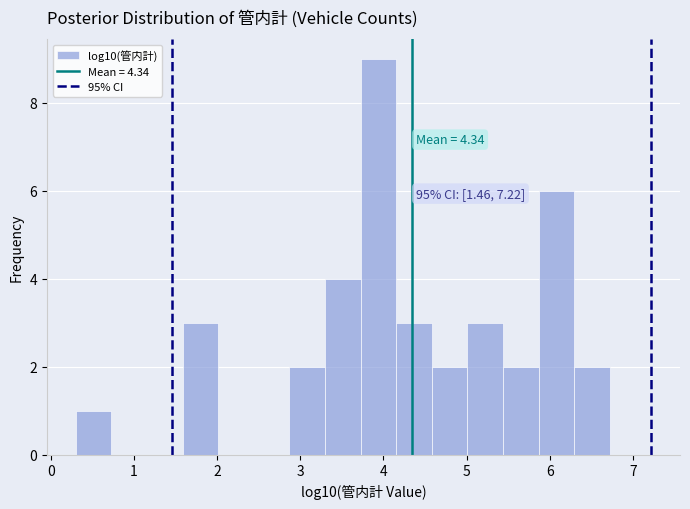

Which range on the x-axis has the tallest bar?

3.7 to 4.2